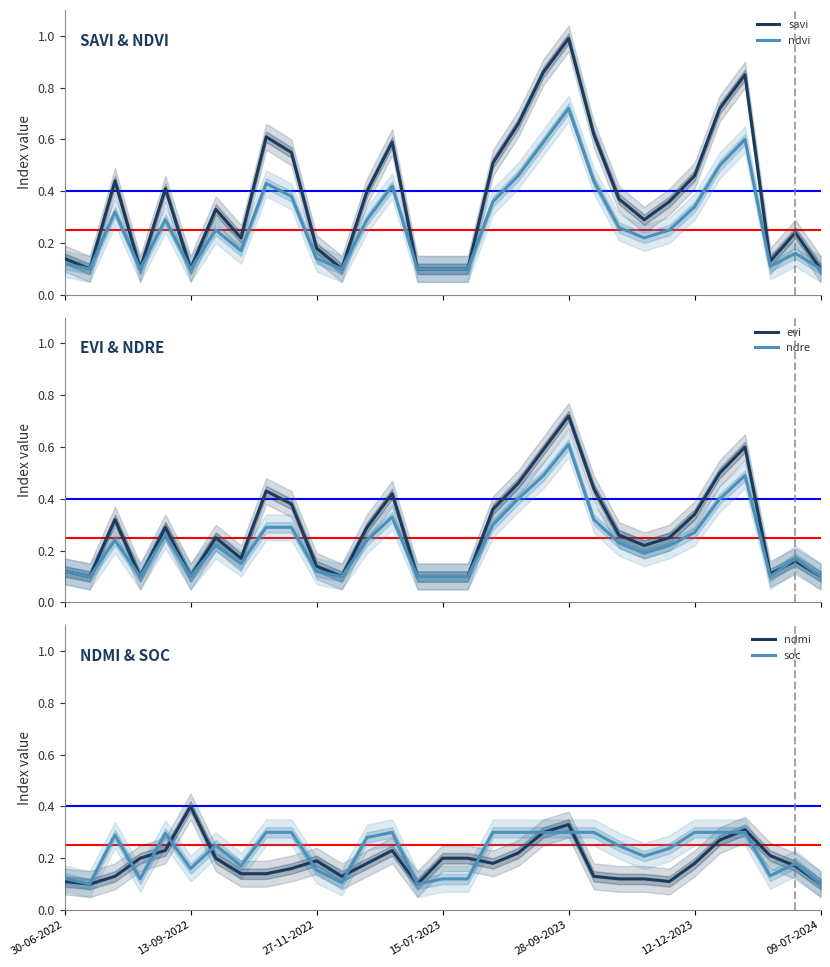

What is the maximum value for ndre?

0.6